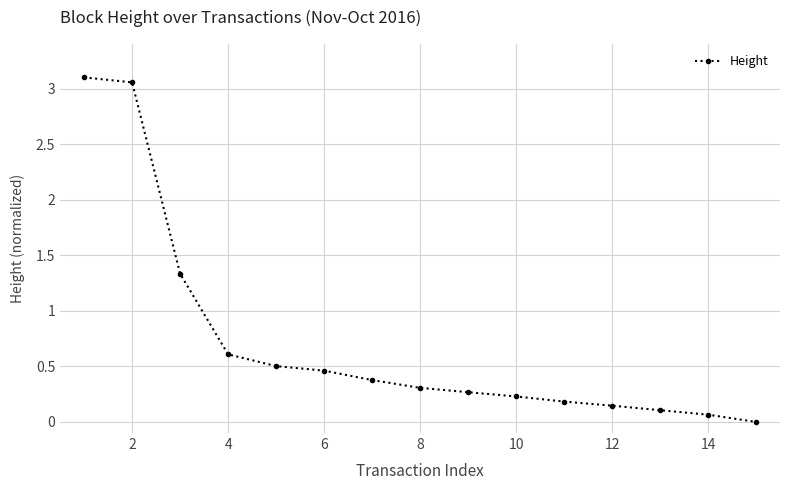

How many lines are shown in the chart?

1